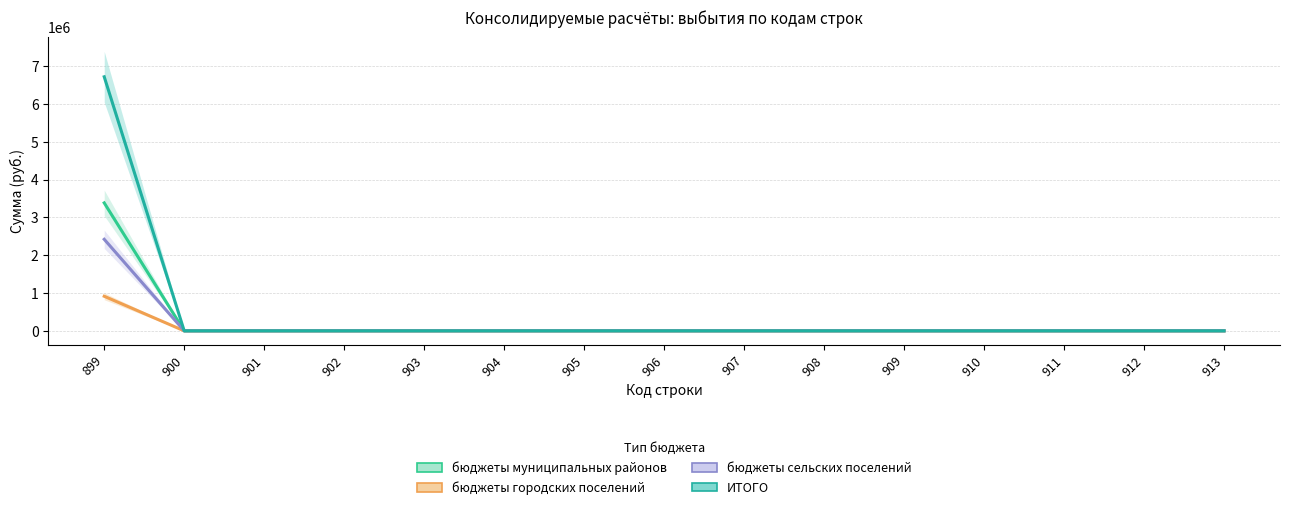

What is the difference between the highest and lowest values at 899?

5808959.1